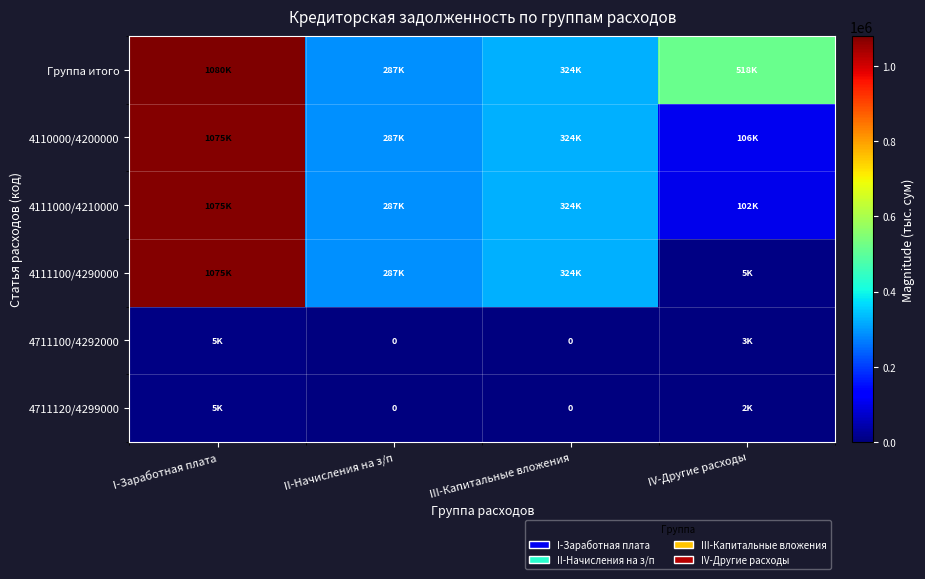

The value of 4111000/4210000 at III-Капитальные вложения is 323747.1. True or false?

True